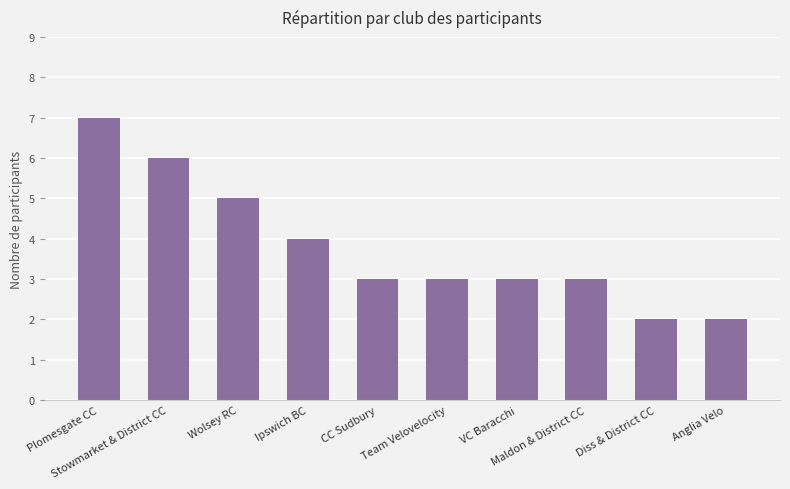

How many values are between 3 and 5?

6